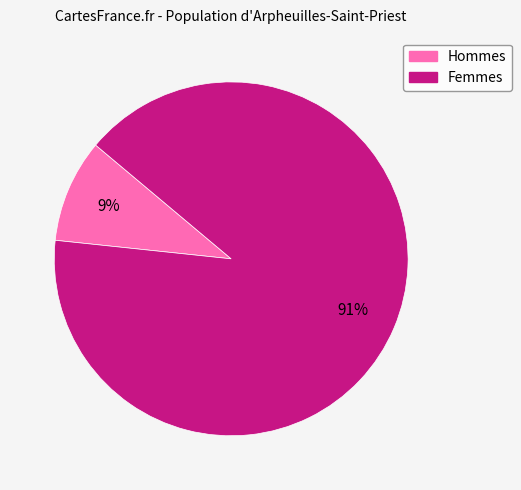

Is there any slice that represents more than half of the pie?

Yes